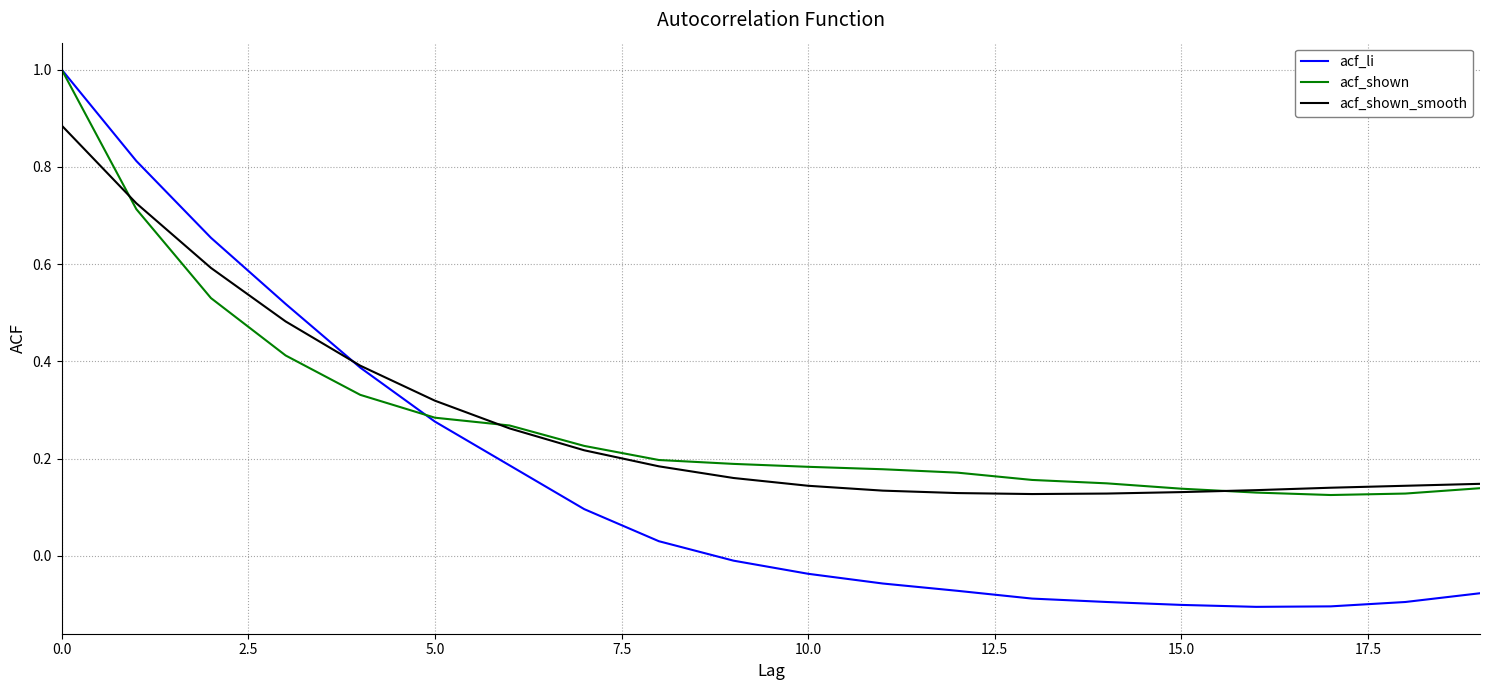

Which series has the largest range (max minus min)?

acf_li